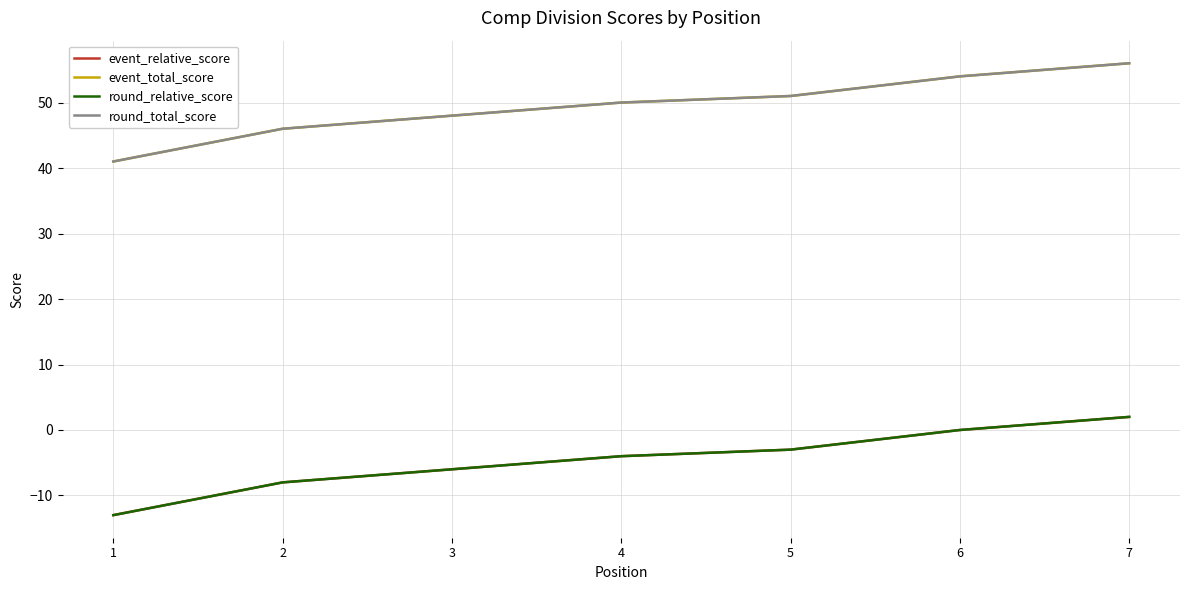

How many lines are shown in the chart?

4